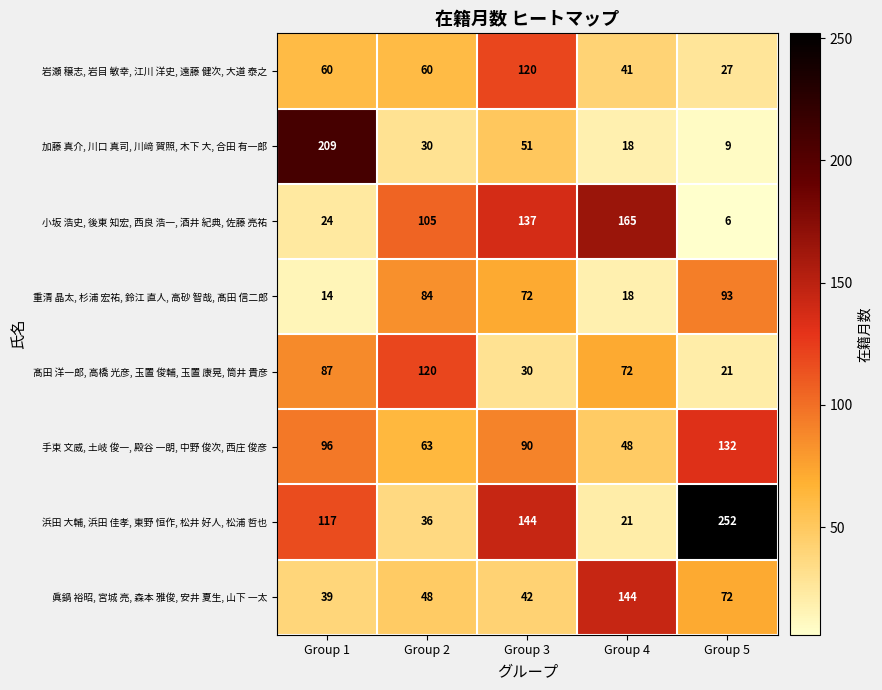

Which series has the largest range (max minus min)?

浜田 大輔, 浜田 佳孝, 東野 恒作, 松井 好人, 松浦 哲也